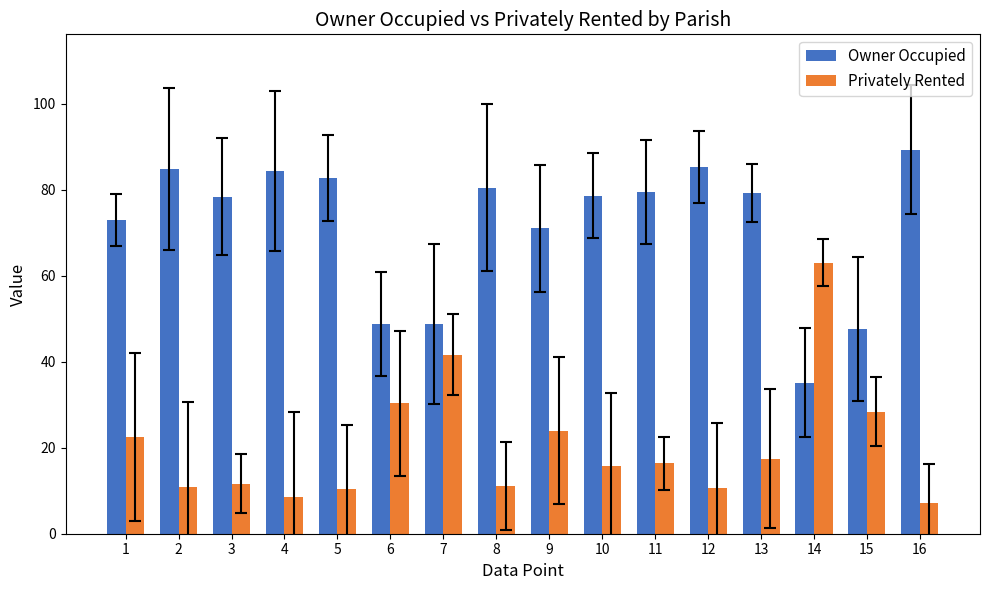

What is the difference between the highest and lowest values at 6?

18.5